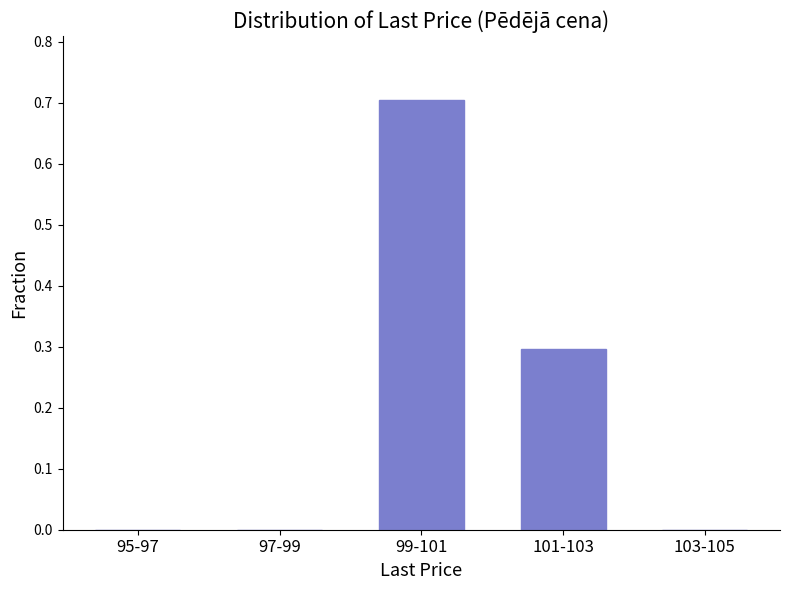

Reading right to left, transcribe all the data shown in this chart.

103-105=0.0	101-103=0.3	99-101=0.7	97-99=0.0	95-97=0.0